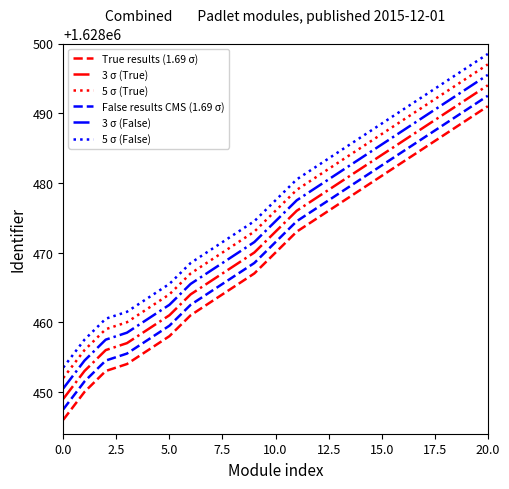

What is the difference between the maximum and minimum values in the 3 σ (False) series?

45.0